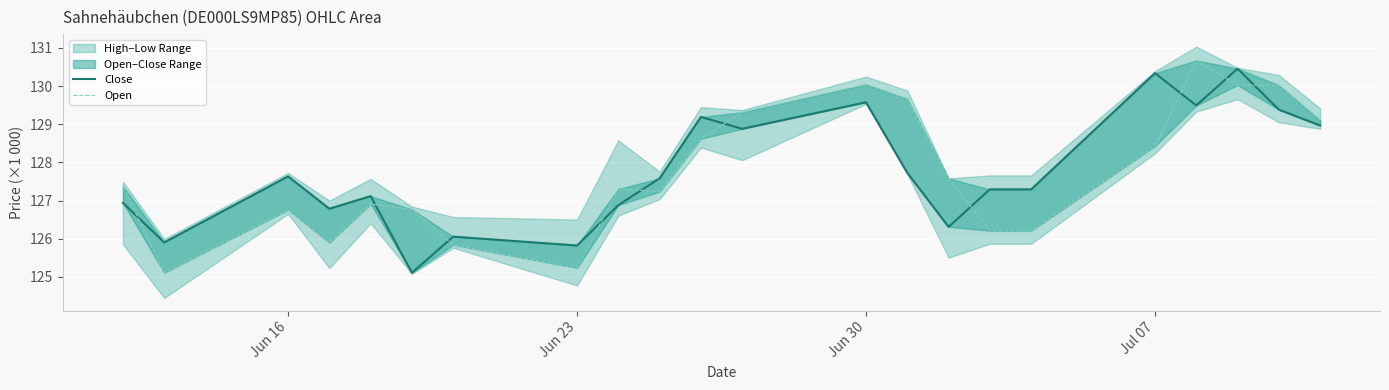

How many data points in Open are less than 127?

9